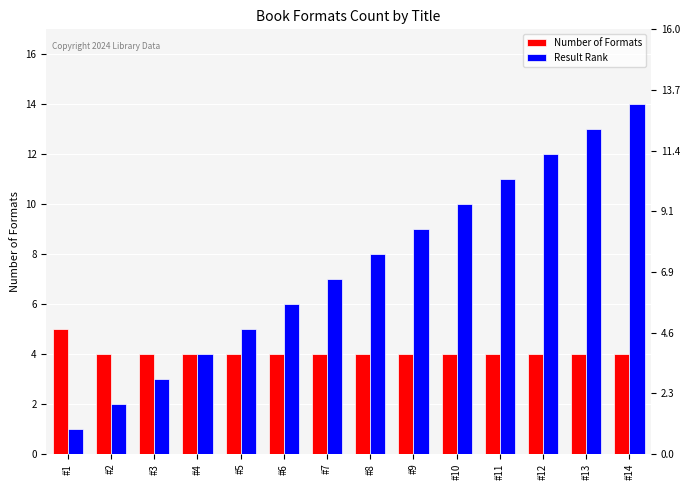

Which series changed the most between #3 and #6?

Result Rank